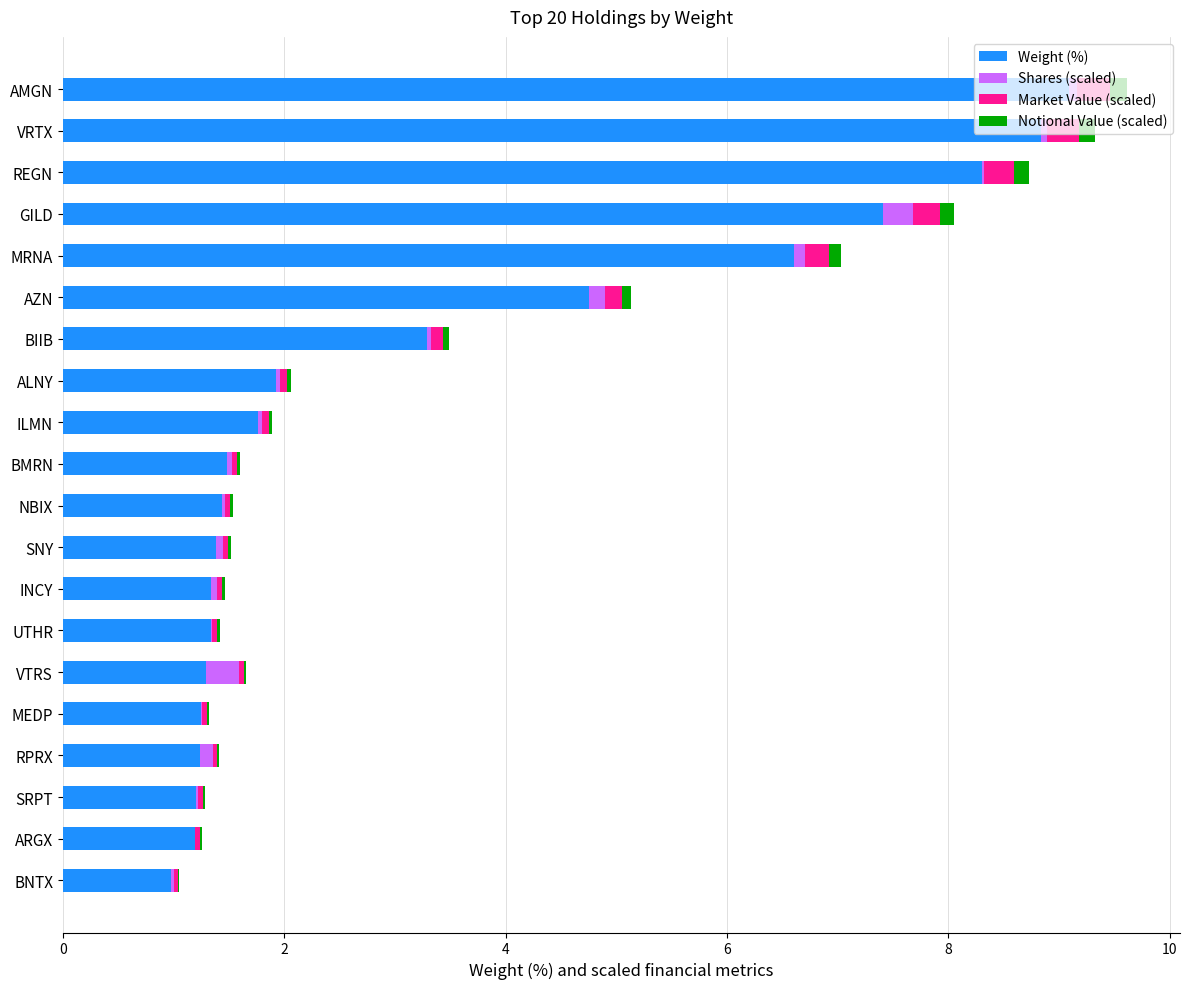

Count the number of data series in this chart.

4